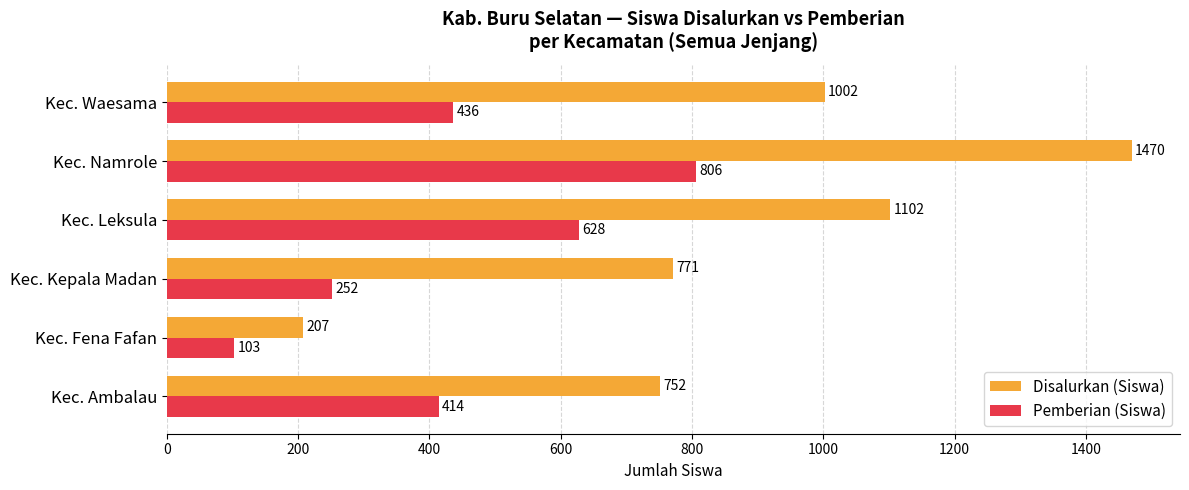

Rank the series by their maximum value, from highest to lowest.

Disalurkan (Siswa), Pemberian (Siswa)